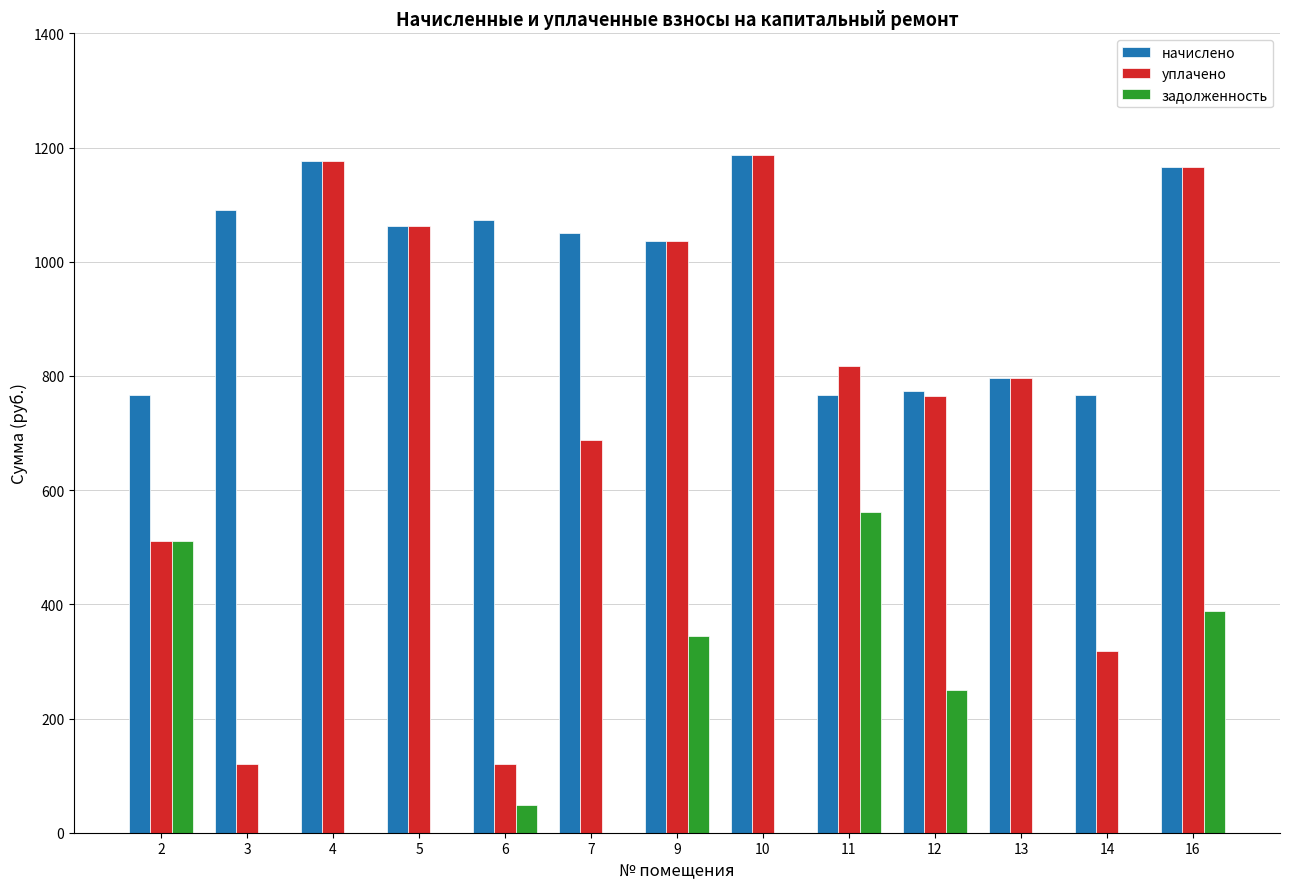

What is the spread (max minus min) of values at 12?

524.8